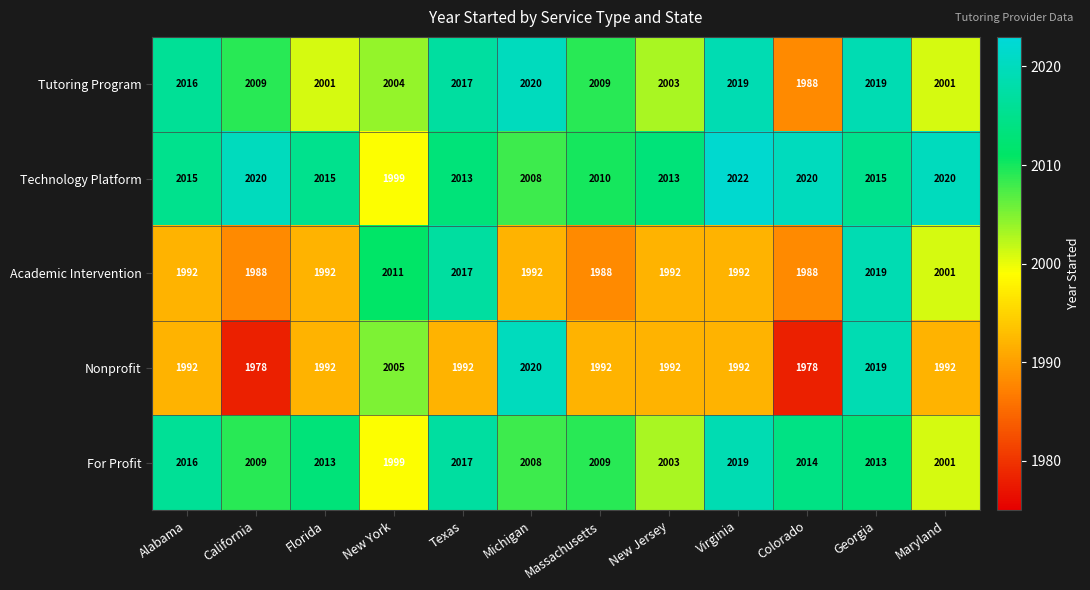

What is the spread (max minus min) of values at Colorado?

42